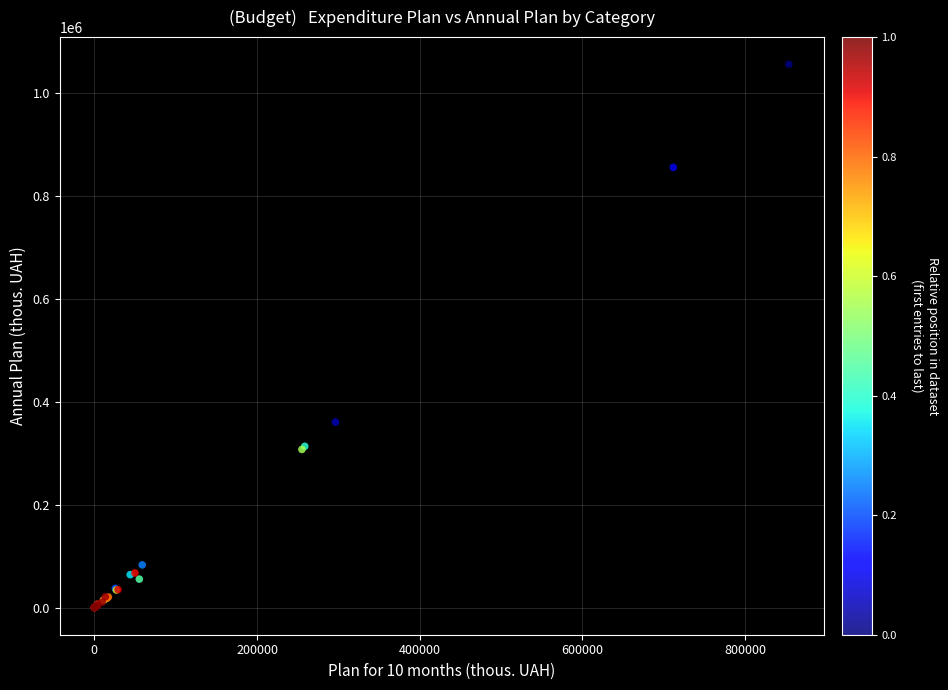

What Y value in the scatter plot is closest to 527902?

360363.6